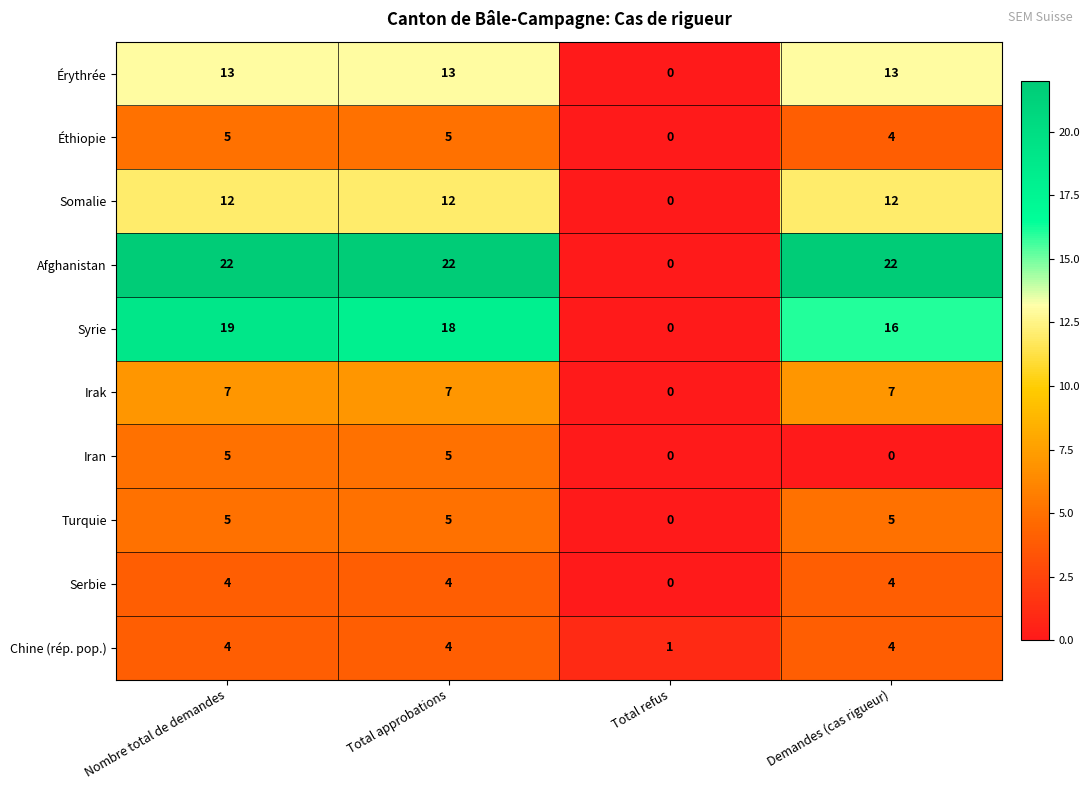

Count the Serbie values in the range 4 to 5.

3